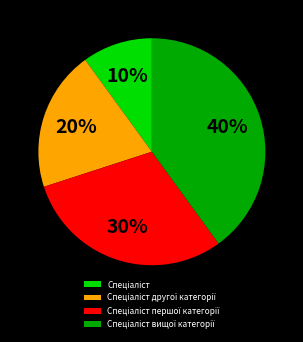

How many slices are in this pie chart?

4